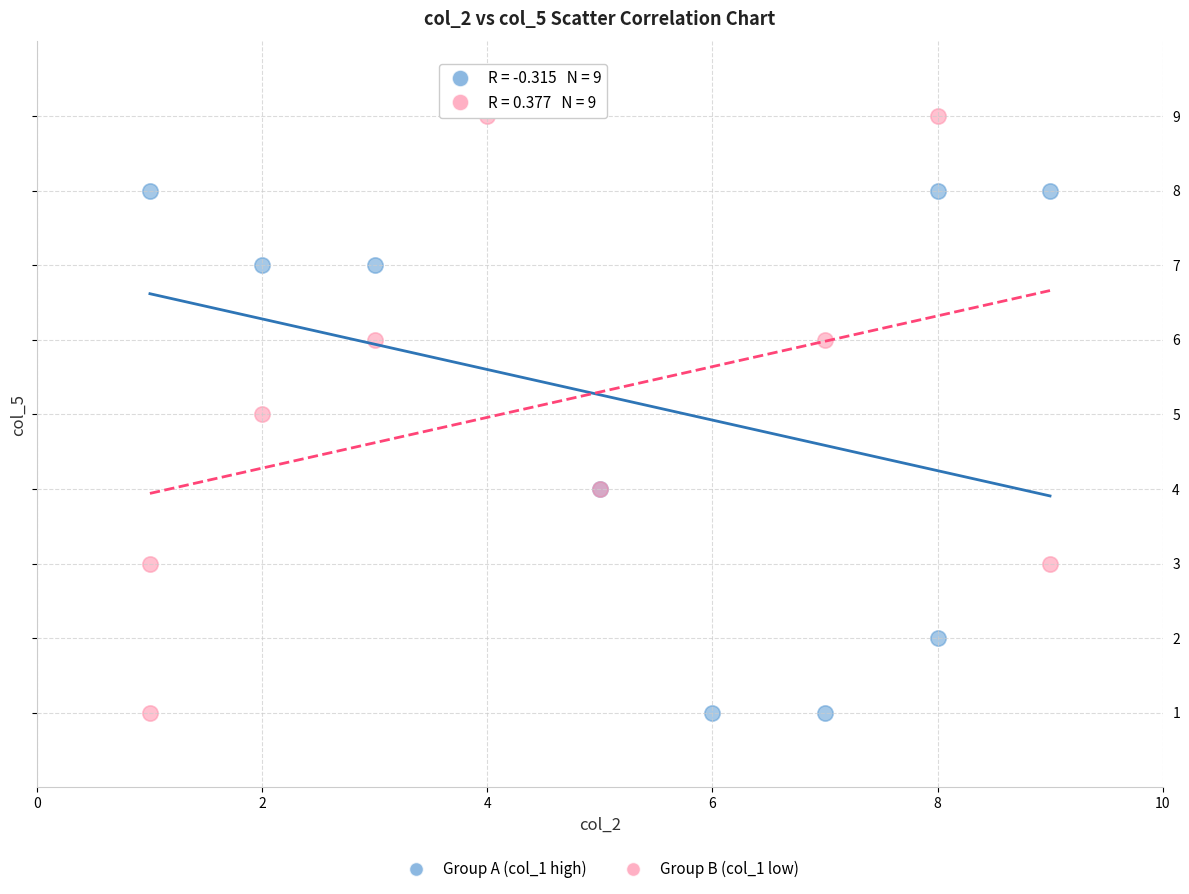

Which series contains the highest Y value?

Group B (col_1 low)